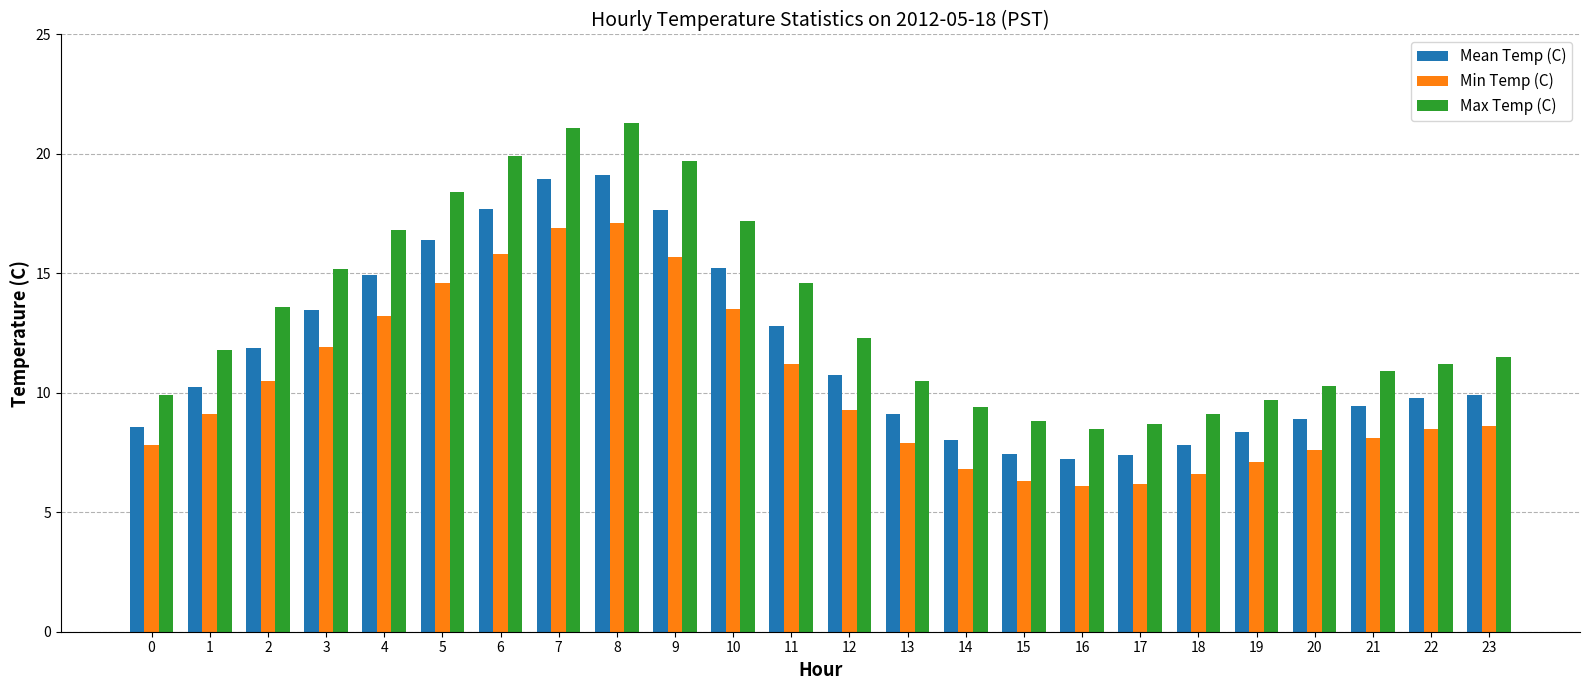

How many categories are shown in the chart?

24